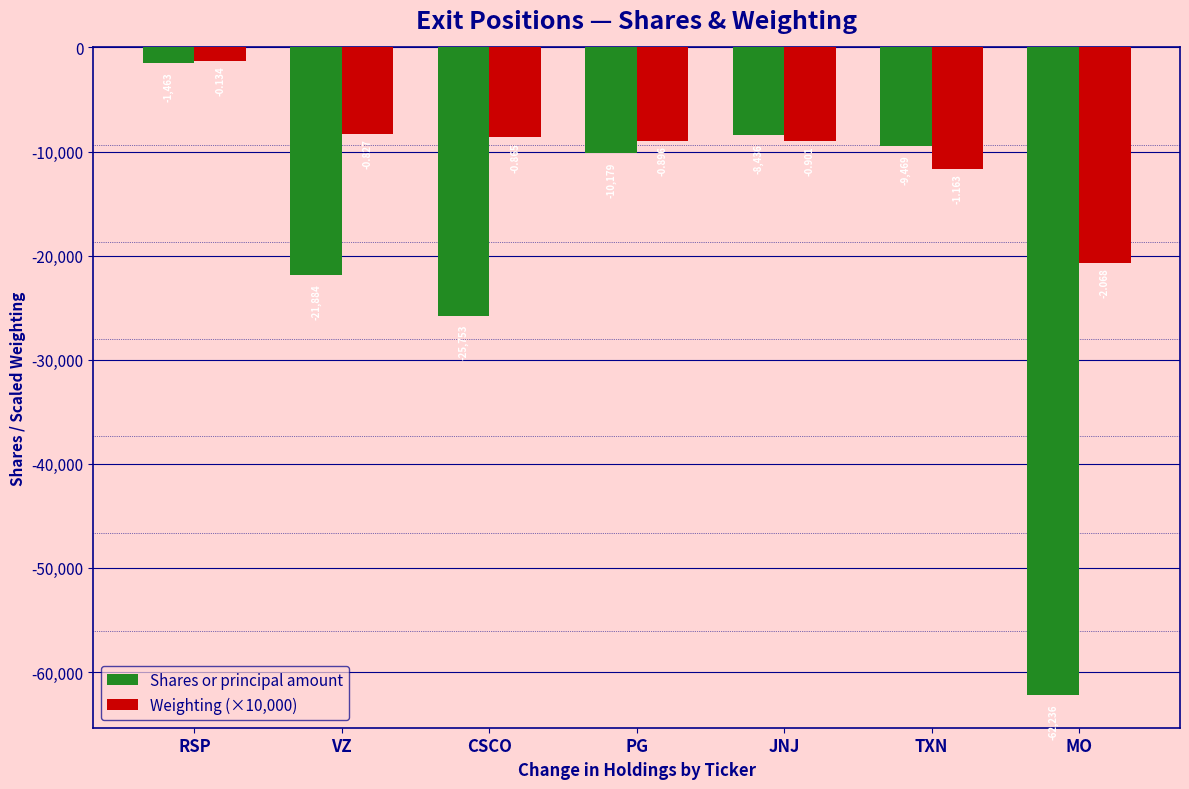

How many bars are there in total?

14